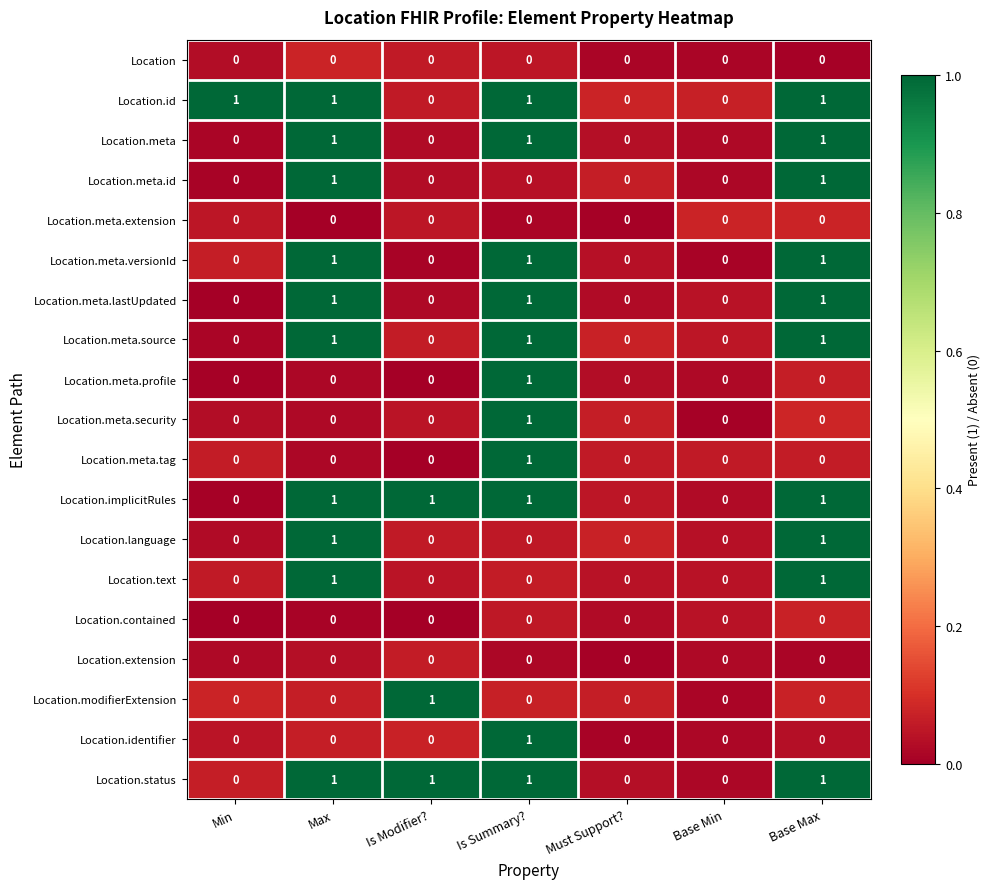

The Location.meta series shows 0 at Must Support?. True or false?

True